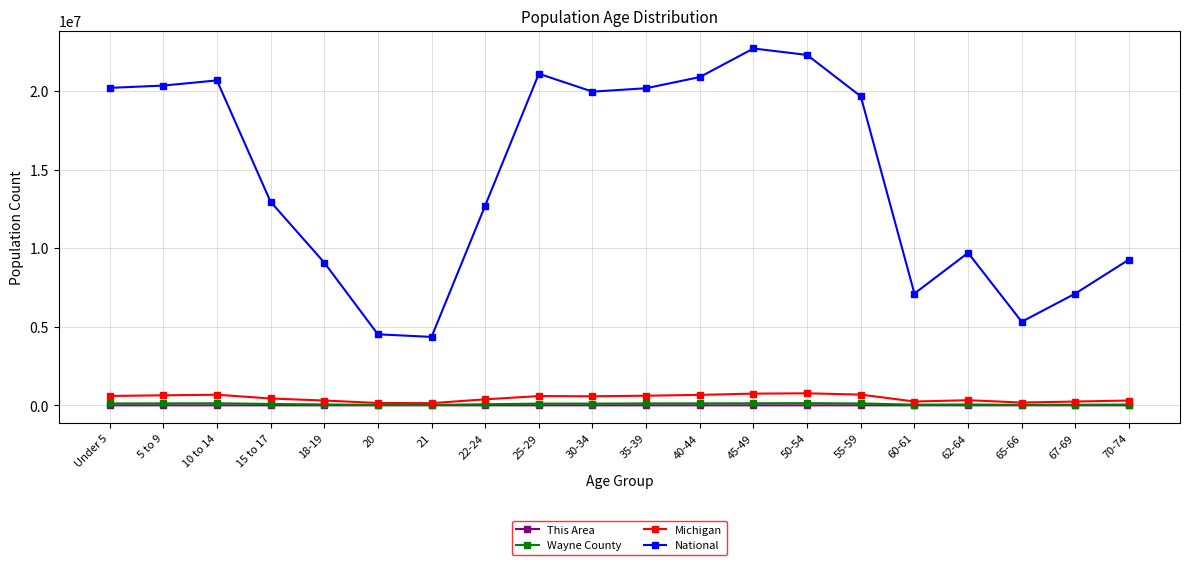

Between 20 and 60-61, which series saw the biggest shift?

National